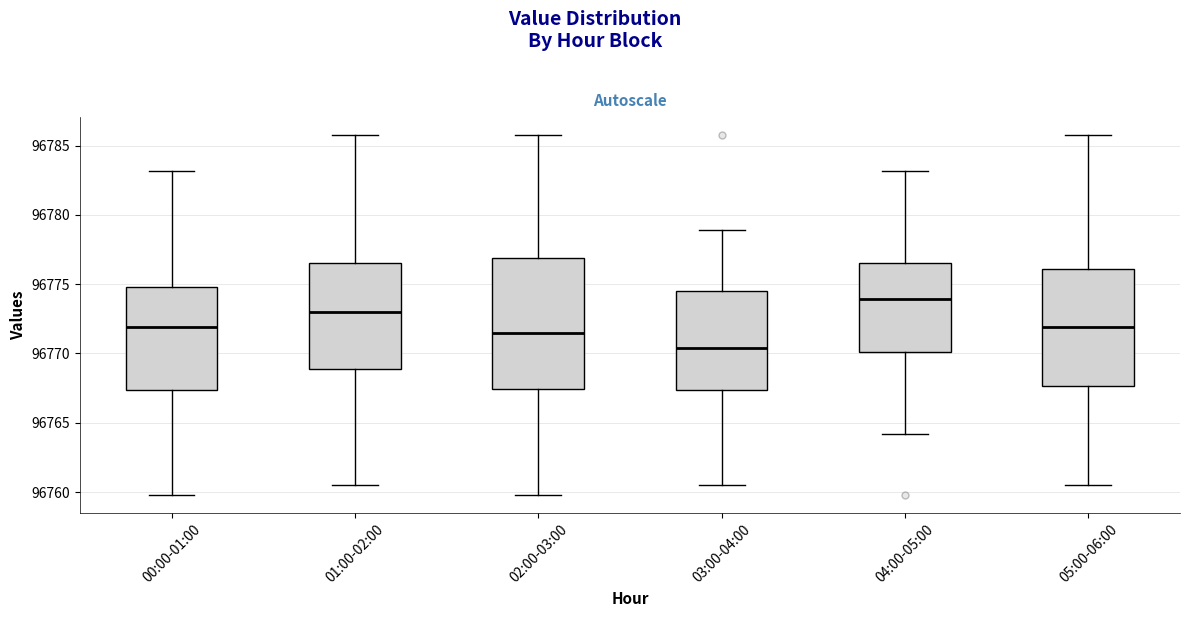

Reading left to right, read every box against the y-axis: the position of its median line, the range the box covers, and the ends of its whiskers. The values are not printed on the chart, so give them approximately, as read against the axis.

00:00-01:00: median 96772.0, box 96767.5 to 96775.0, whiskers 96760.0 to 96783.0
01:00-02:00: median 96773.0, box 96769.0 to 96776.5, whiskers 96760.5 to 96786.0
02:00-03:00: median 96771.5, box 96767.5 to 96777.0, whiskers 96760.0 to 96786.0
03:00-04:00: median 96770.5, box 96767.5 to 96774.5, whiskers 96760.5 to 96779.0
04:00-05:00: median 96774.0, box 96770.0 to 96776.5, whiskers 96764.0 to 96783.0
05:00-06:00: median 96772.0, box 96767.5 to 96776.0, whiskers 96760.5 to 96786.0